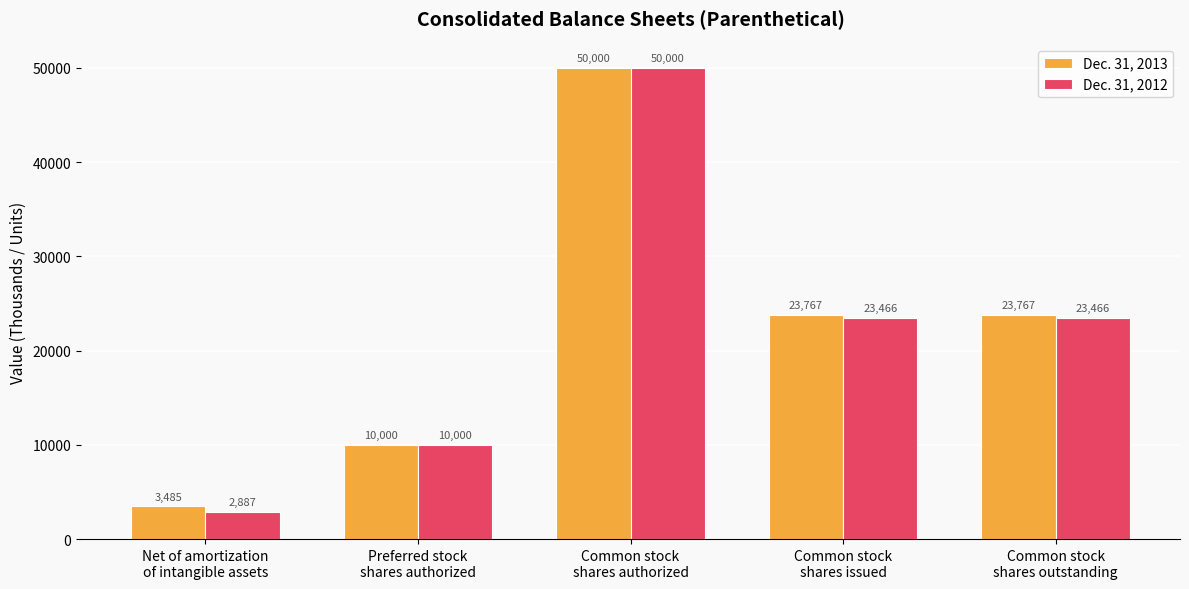

At which label does Dec. 31, 2013 first exceed 23767?

Common stock
shares authorized